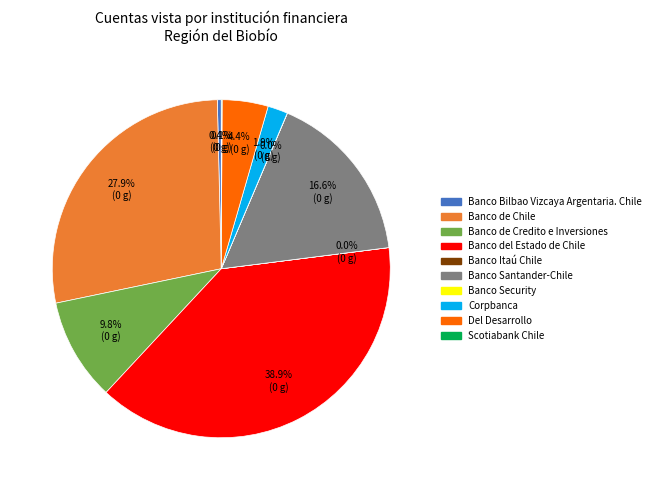

Does any single category account for the majority?

No